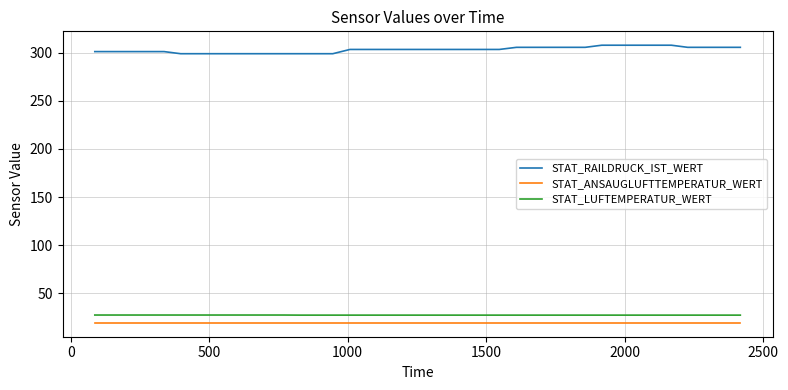

Which series has the largest total across all categories?

STAT_RAILDRUCK_IST_WERT